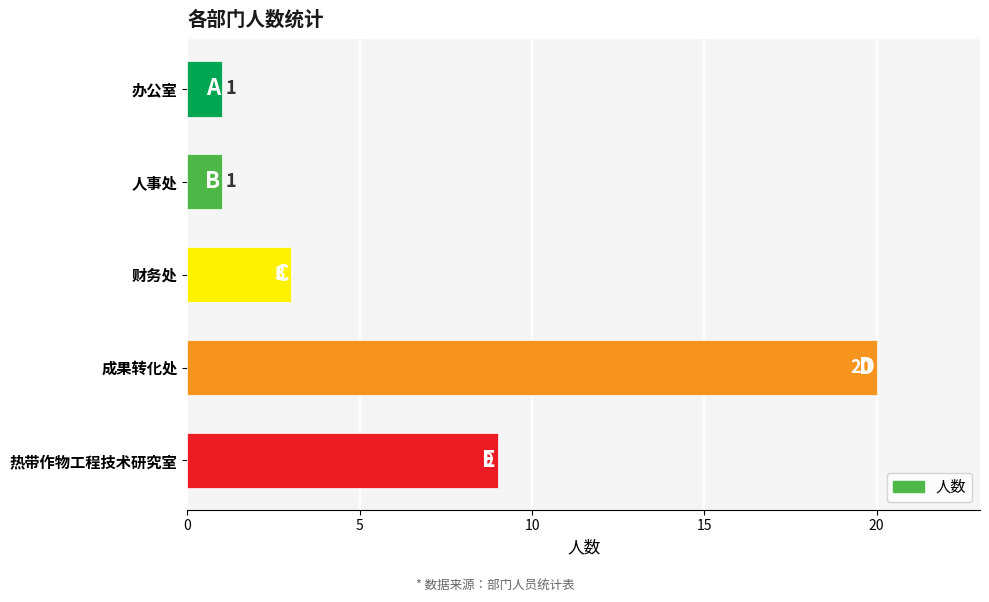

True or false: the data shows 0 at 人事处.

False